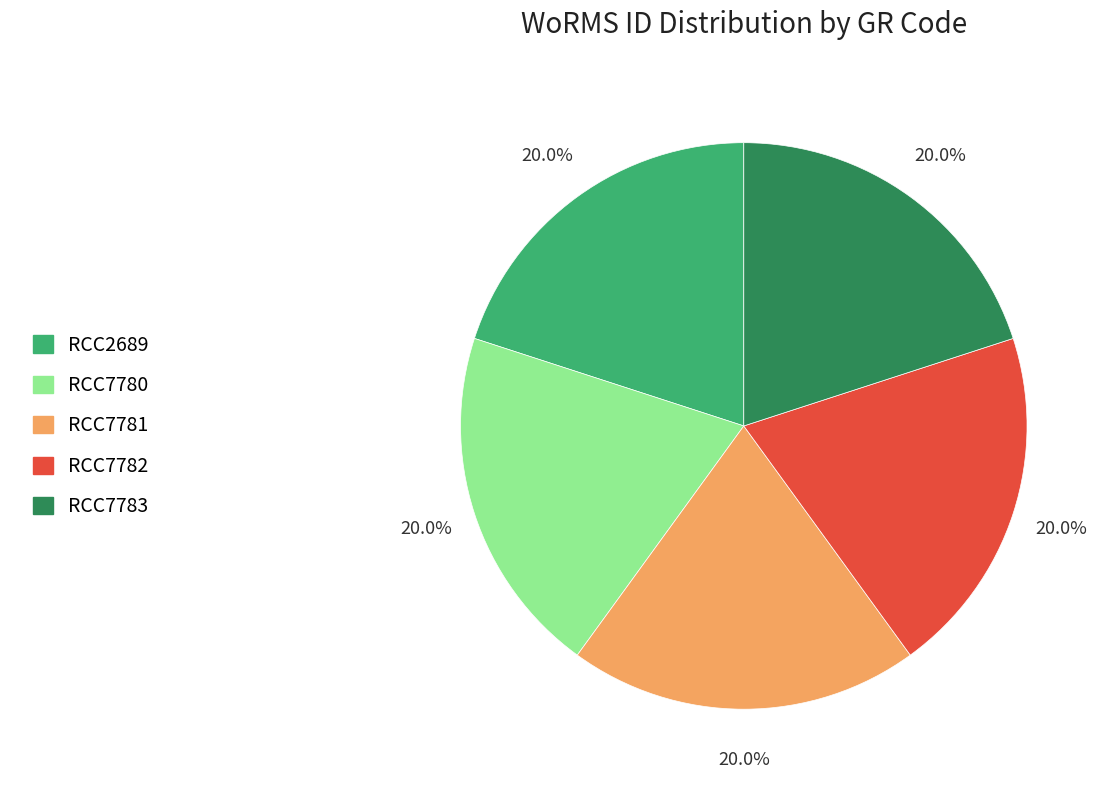

What is the ratio of the value at RCC7783 to the value at RCC7781?

1.0